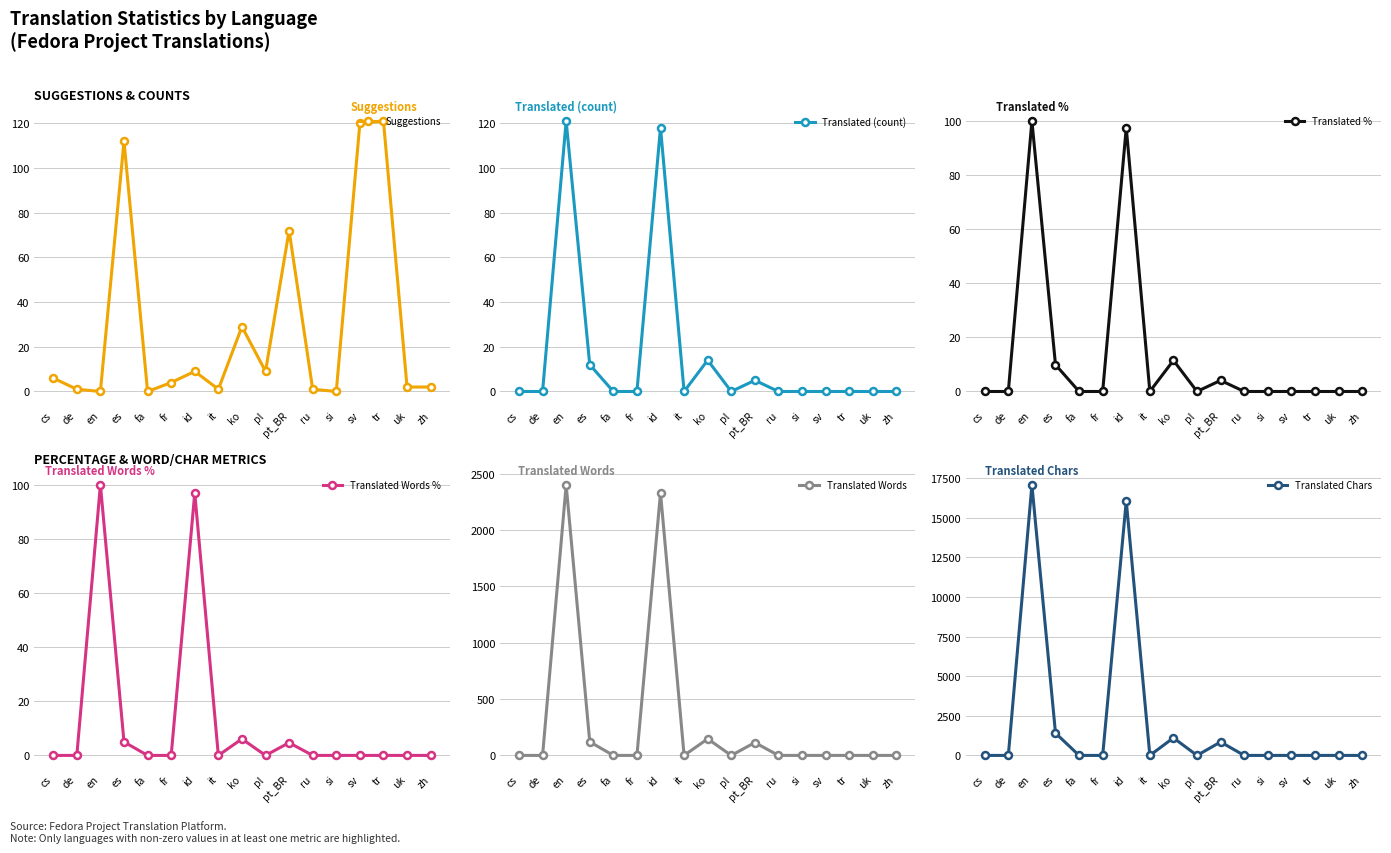

Reading left to right, list all the values displayed in this chart.

Suggestions: 6.0	1.0	0.0	112.0	0.0	4.0	9.0	1.0	29.0	9.0	72.0	1.0	0.0	120.0	121.0	2.0	2.0
Translated (count): 0.0	0.0	121.0	12.0	0.0	0.0	118.0	0.0	14.0	0.0	5.0	0.0	0.0	0.0	0.0	0.0	0.0
Translated %: 0.0	0.0	100.0	9.9	0.0	0.0	97.5	0.0	11.5	0.0	4.1	0.0	0.0	0.0	0.0	0.0	0.0
Translated Words %: 0.0	0.0	100.0	5.0	0.0	0.0	97.0	0.0	6.1	0.0	4.7	0.0	0.0	0.0	0.0	0.0	0.0
Translated Words: 0.0	0.0	2401.0	121.0	0.0	0.0	2331.0	0.0	147.0	0.0	114.0	0.0	0.0	0.0	0.0	0.0	0.0
Translated Chars: 0.0	0.0	17076.0	1410.0	0.0	0.0	16063.0	0.0	1109.0	0.0	849.0	0.0	0.0	0.0	0.0	0.0	0.0